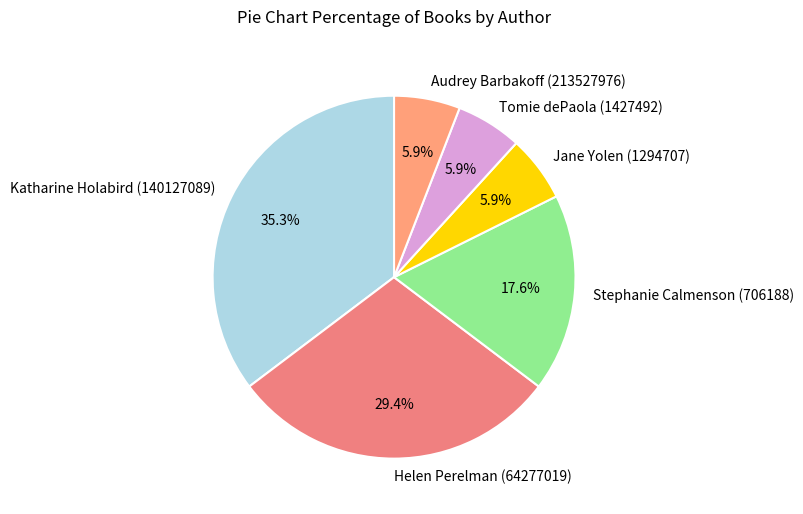

Approximately how many times larger is the value at Helen Perelman (64277019) compared to Tomie dePaola (1427492)?

5.0